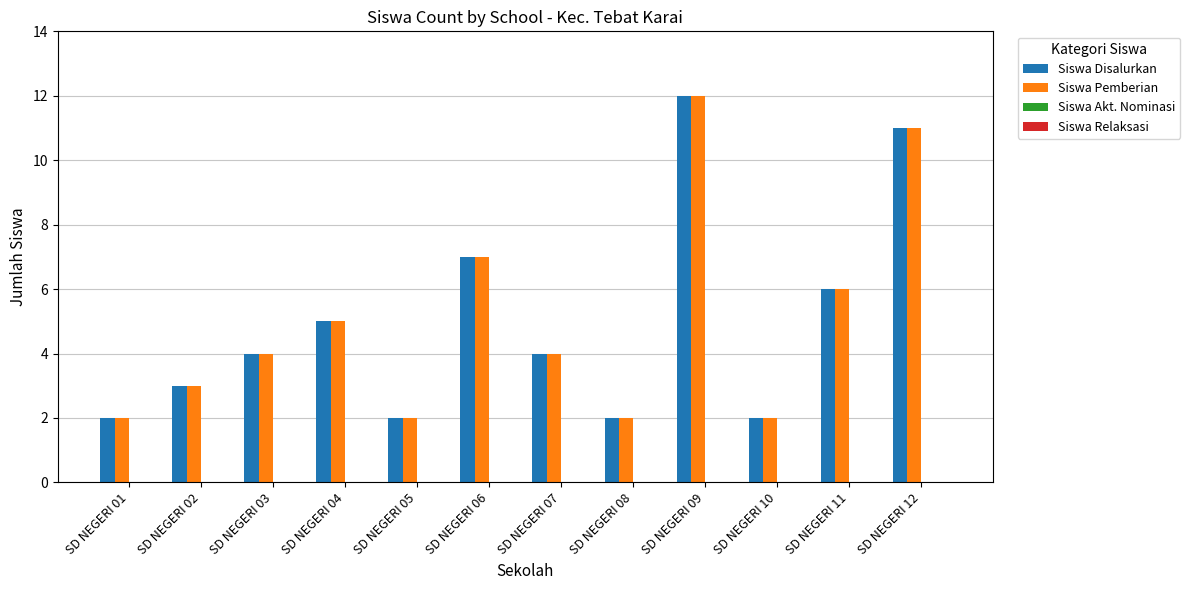

Which category has the highest value across all series?

SD NEGERI 09